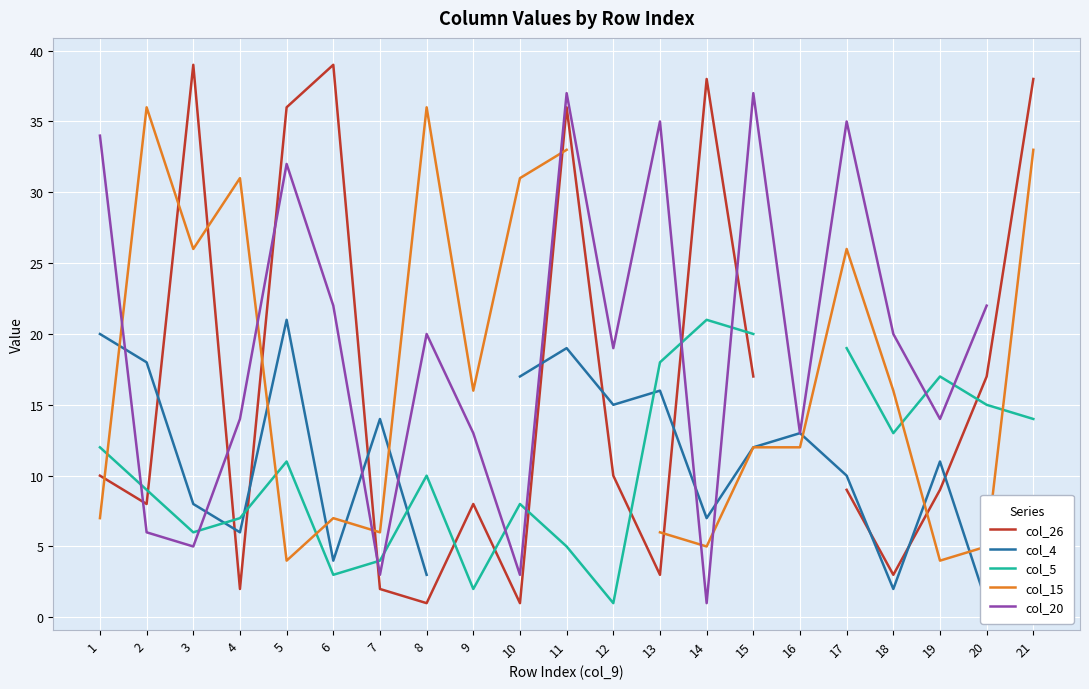

Is the value of col_15 at 19 greater than the value of col_20 at 2?

No